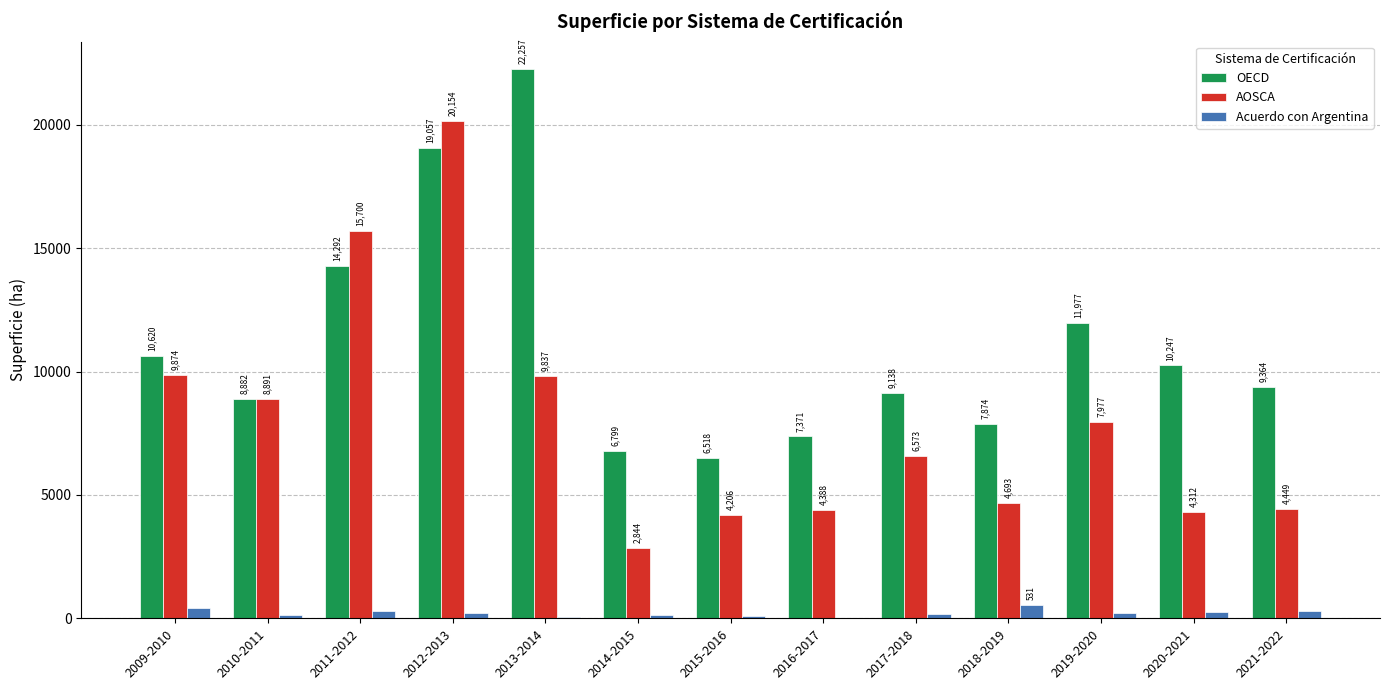

Where does the Acuerdo con Argentina series first go above 212?

2009-2010